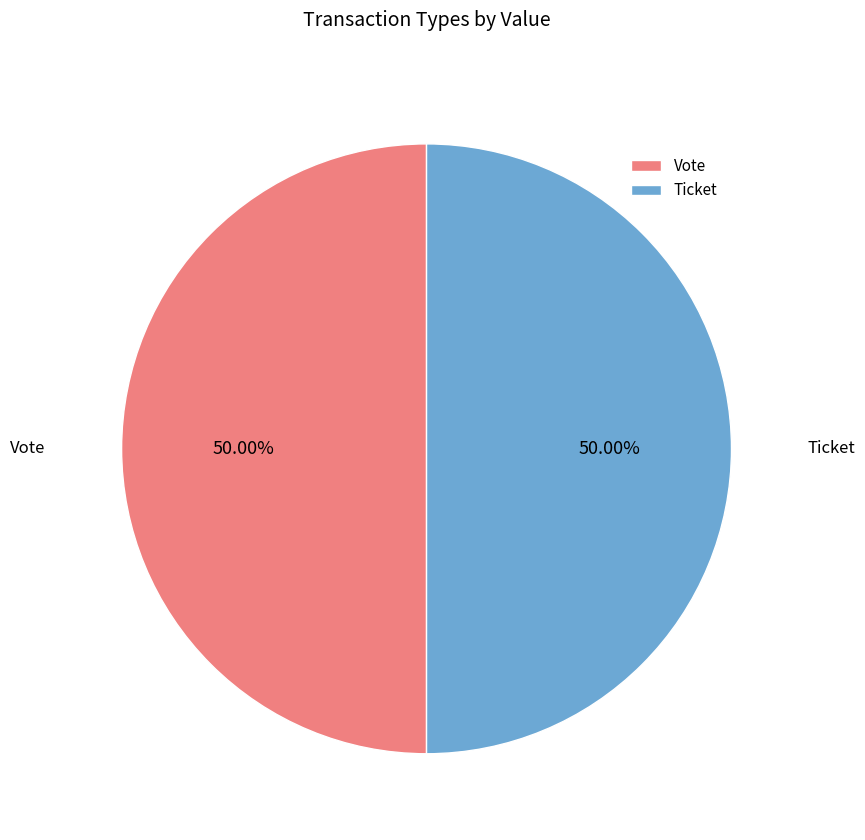

True or false: Ticket accounts for 13% of the total.

False